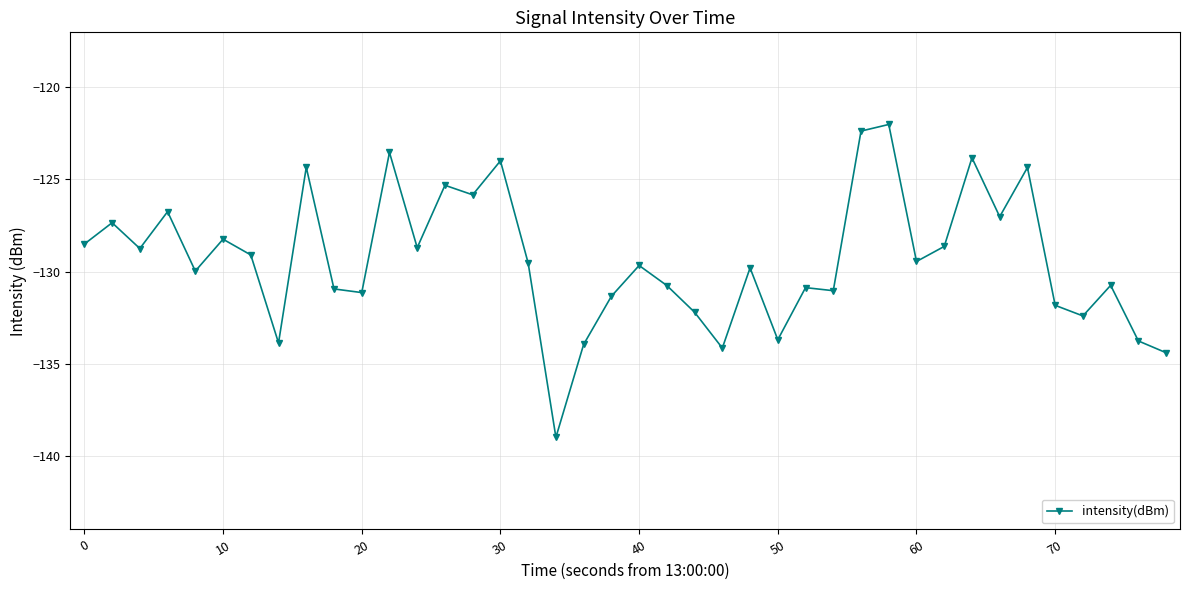

Does the chart display data point markers on the line(s)?

Yes